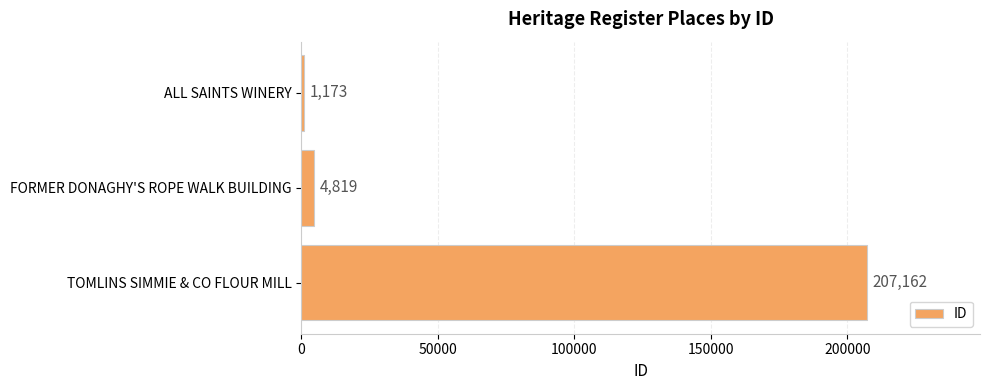

What value does the data have at ALL SAINTS WINERY?

1173